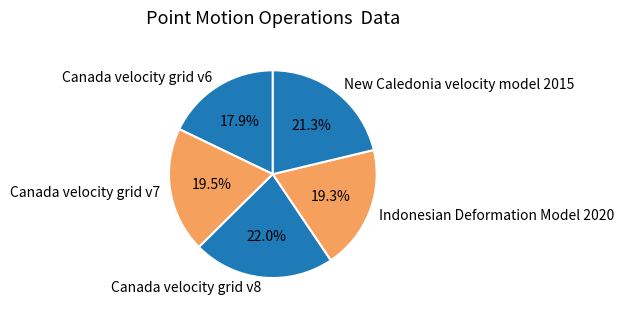

How many slices are in this pie chart?

5